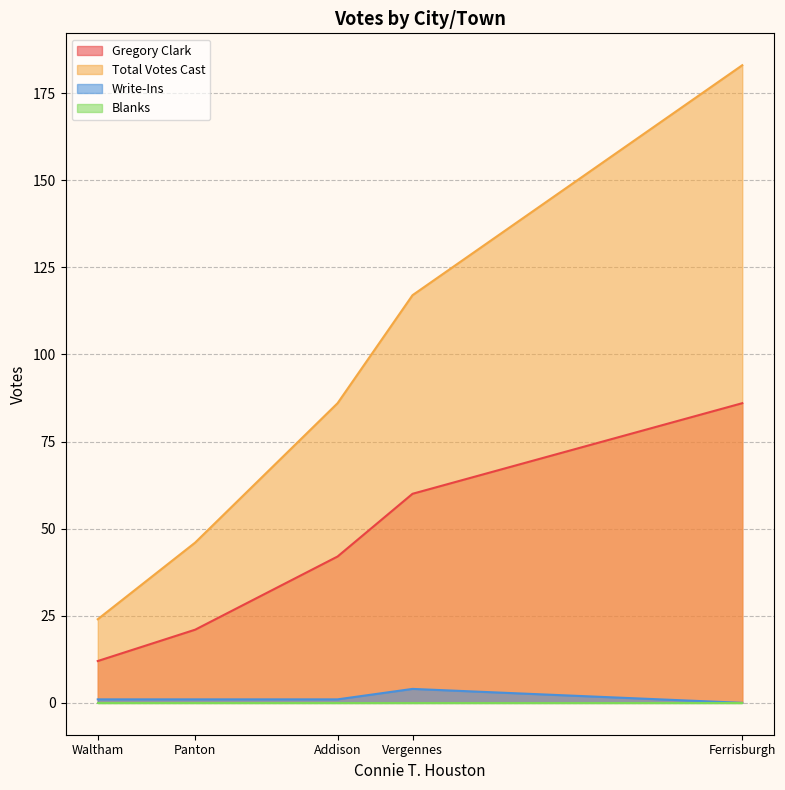

At how many categories does at least one series exceed 24?

4